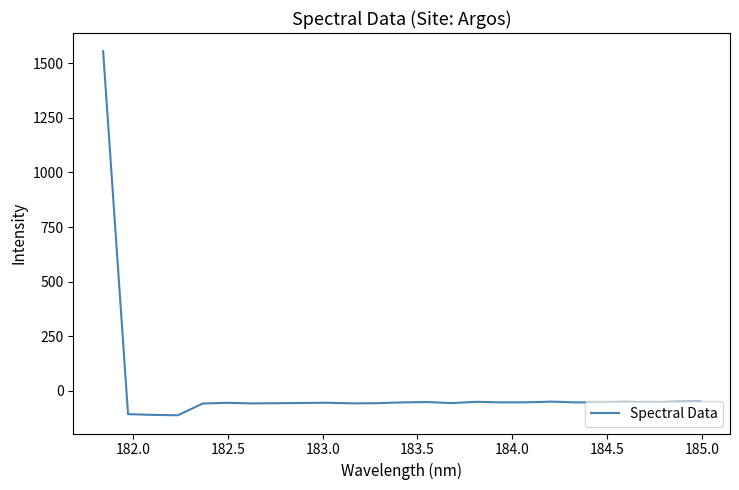

True or false: there are more than 0 points higher than both neighbors.

True